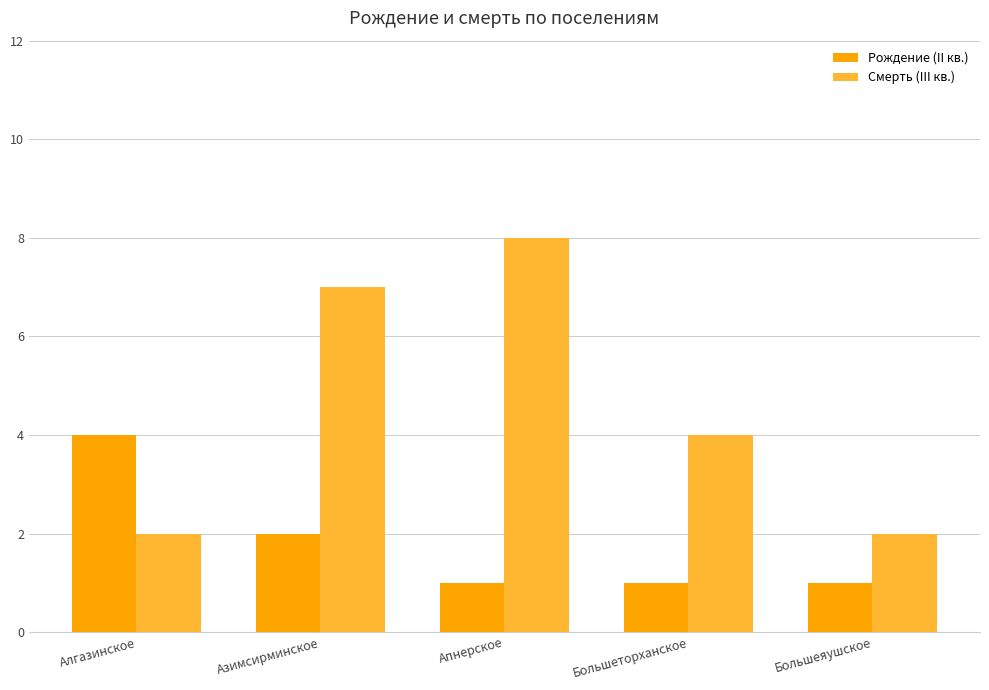

Is it true that Смерть (III кв.) equals 8 at Апнерское?

True